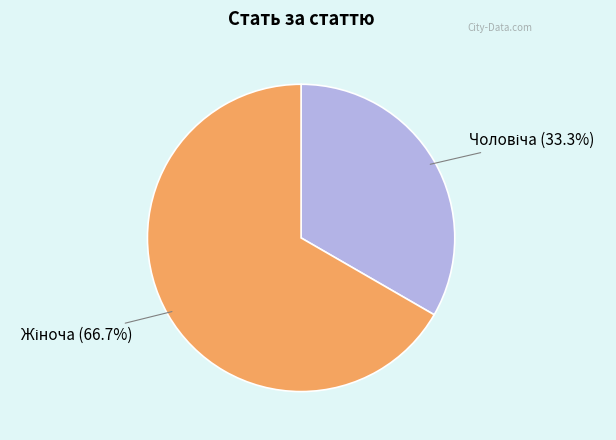

Does any single category account for the majority?

Yes